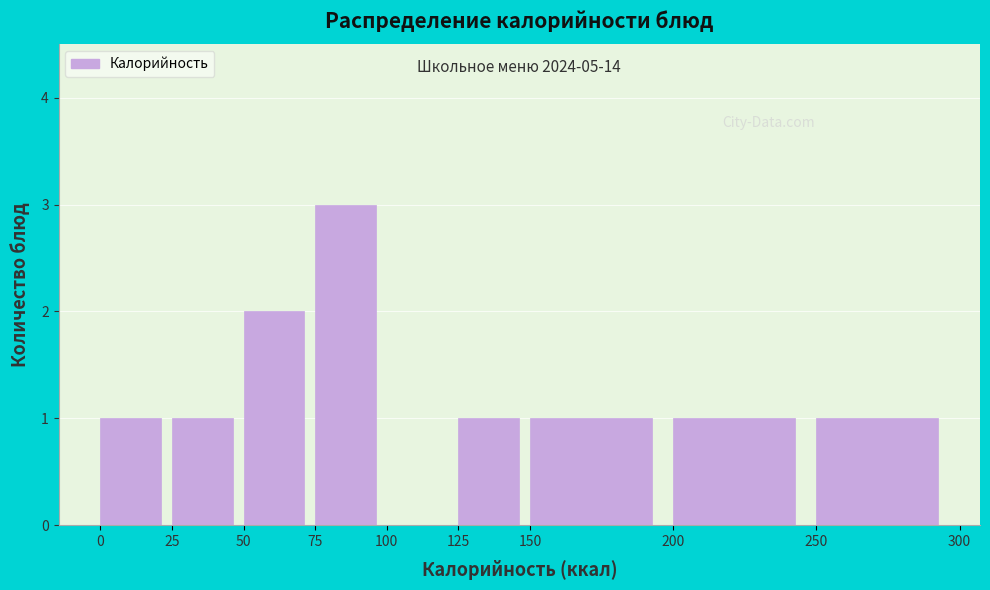

Over which range of the x-axis is the bar tallest?

75 to 100